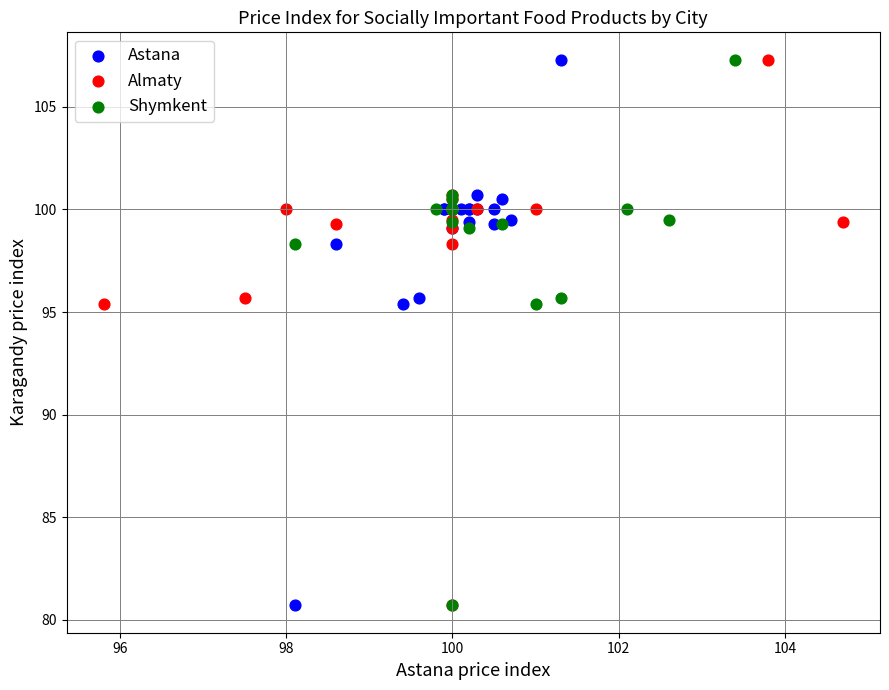

What are all the series names shown in the legend?

Astana, Almaty, Shymkent